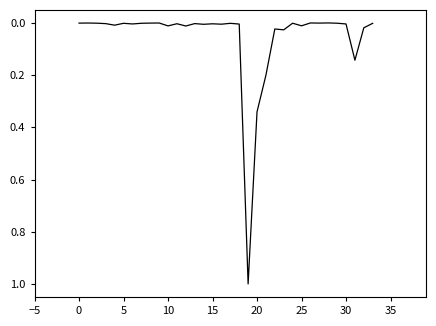

How many distinct data groups are displayed?

1